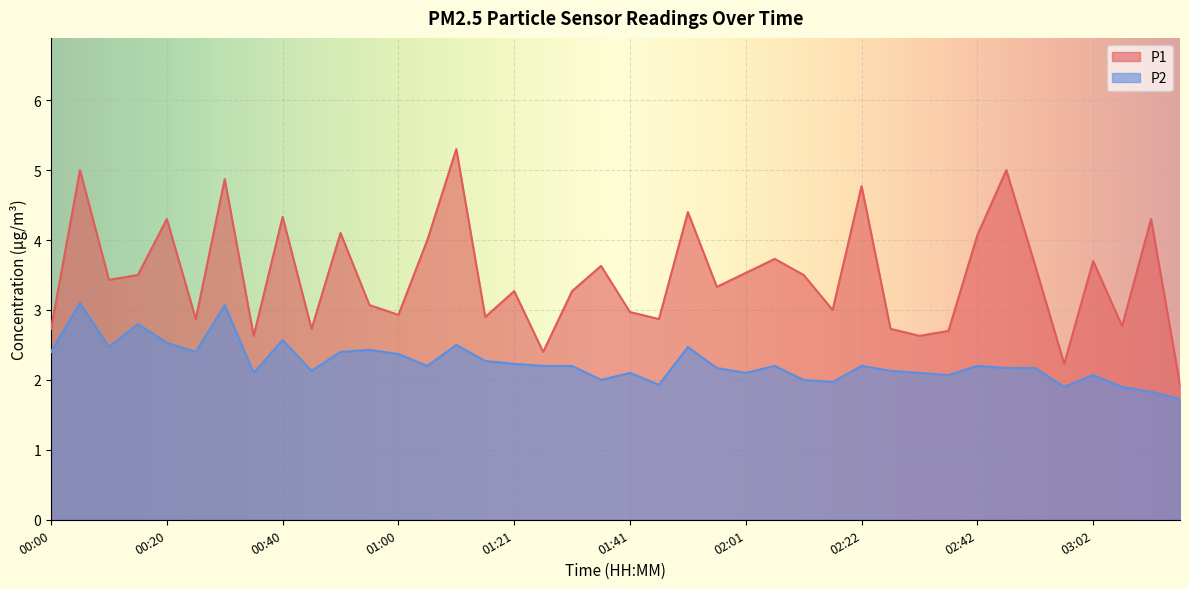

What position from the left is 00:35?

8